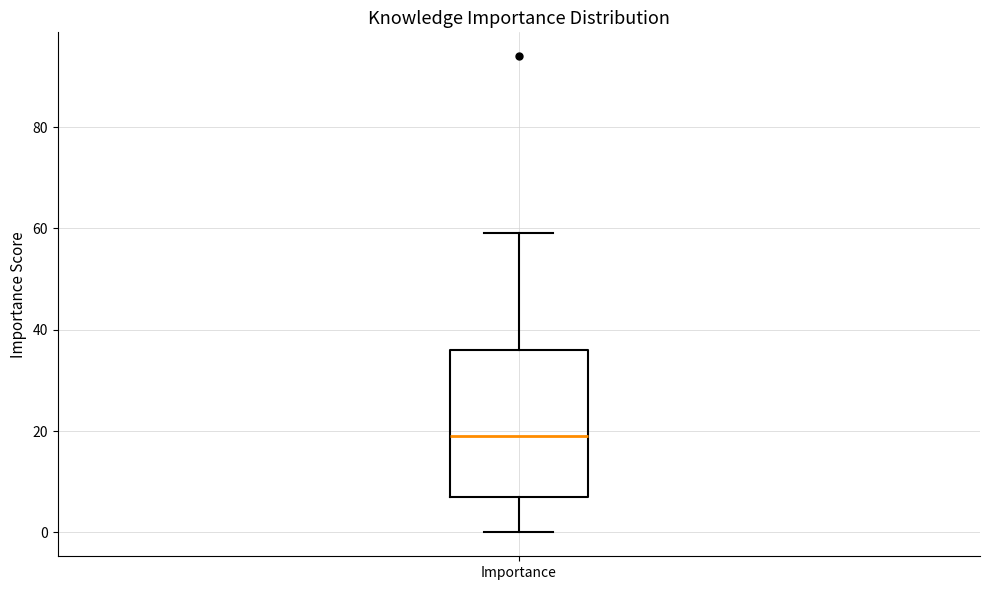

Read this box plot against the y-axis: the position of the median line, the range covered by the box, and the ends of both whiskers. The values are not printed on the chart, so give them approximately, as read against the axis.

median 20, box 8 to 36, whiskers 0 to 60